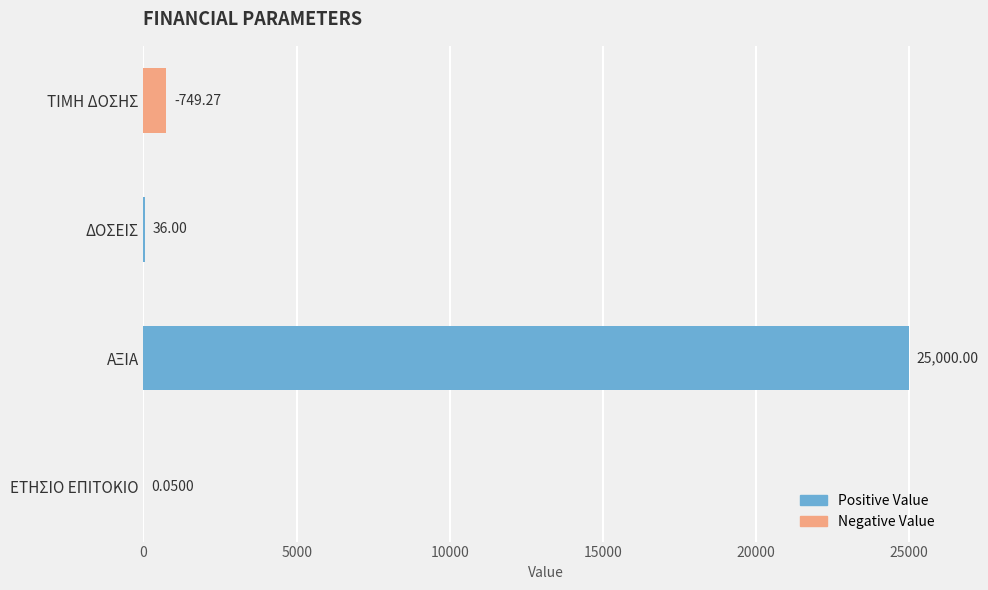

Where is the data nearest to the value 12500?

ΤΙΜΗ ΔΟΣΗΣ